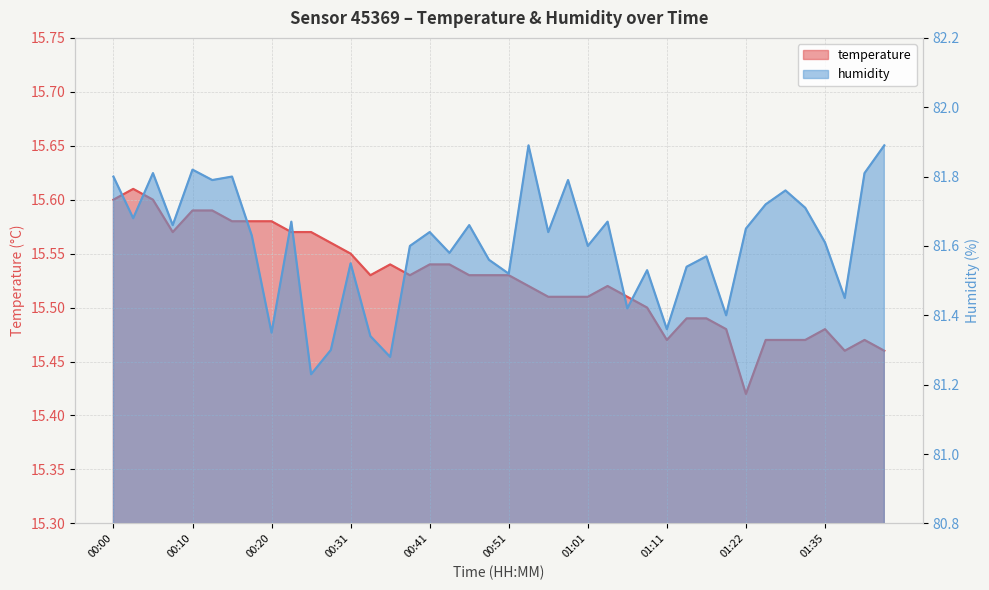

How many lines are shown in the chart?

2